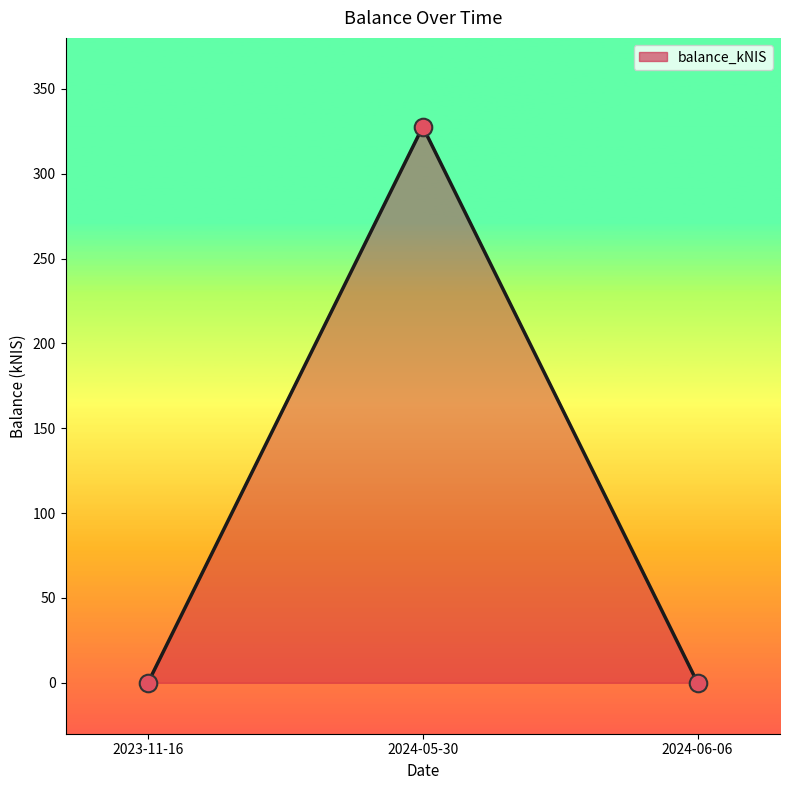

What is the change in value from 2024-05-30 to 2024-06-06?

-327.6